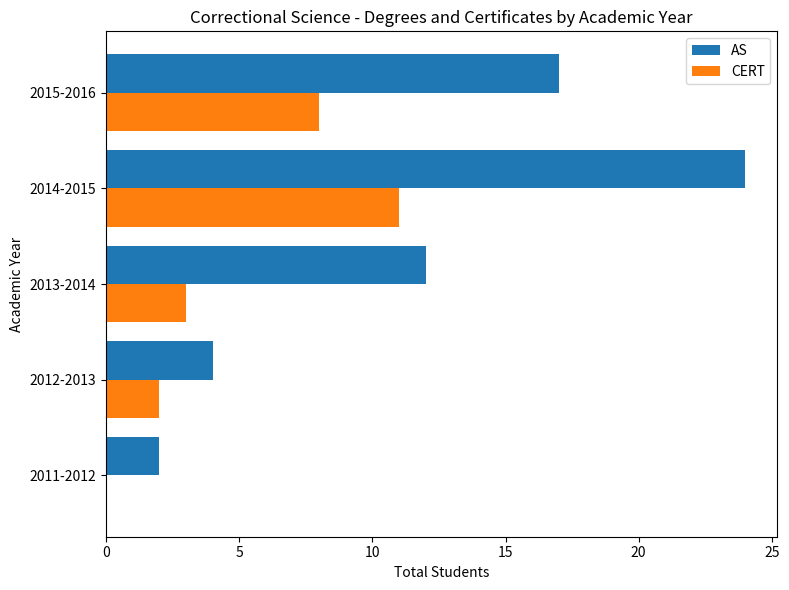

At which label is AS closest to 13?

2013-2014